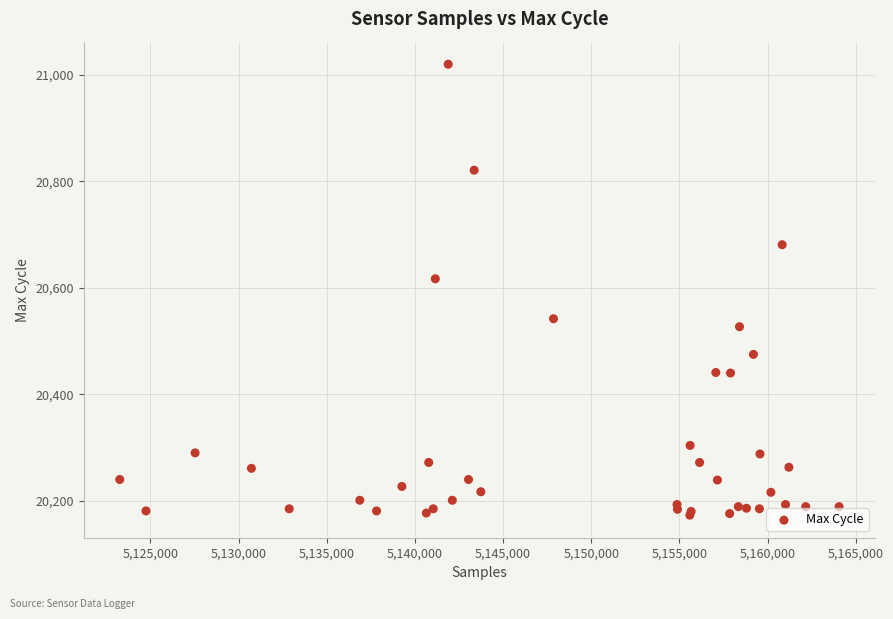

What Y value in the scatter plot is closest to 20596?

20617